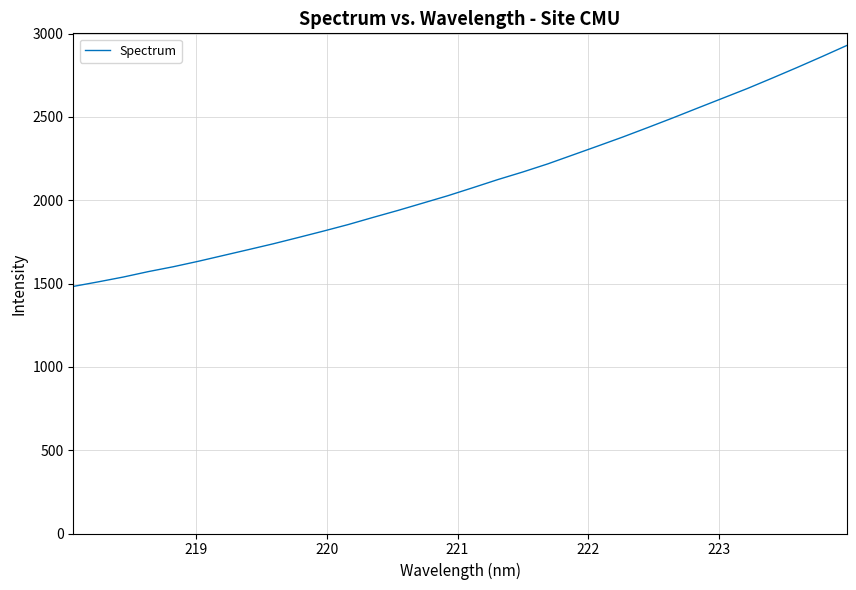

What is the maximum value shown in the chart?

2929.3